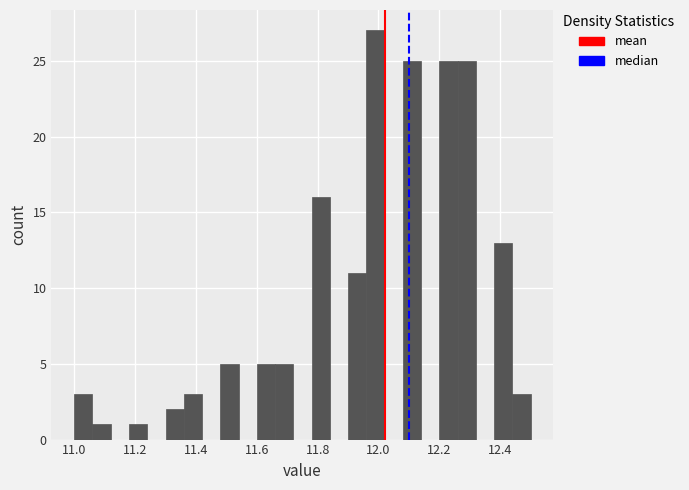

Around what value on the x-axis is the tallest bar? Give the approximate position of its centre, as read against the axis.

12.00